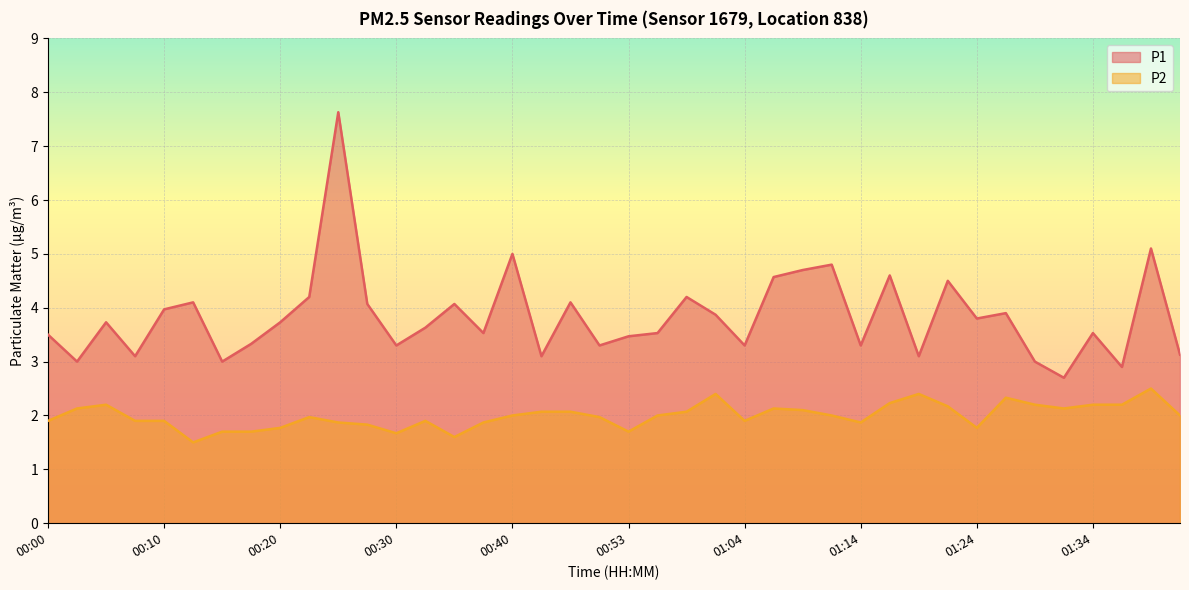

What is the difference between the maximum and minimum values in the P1 series?

4.9